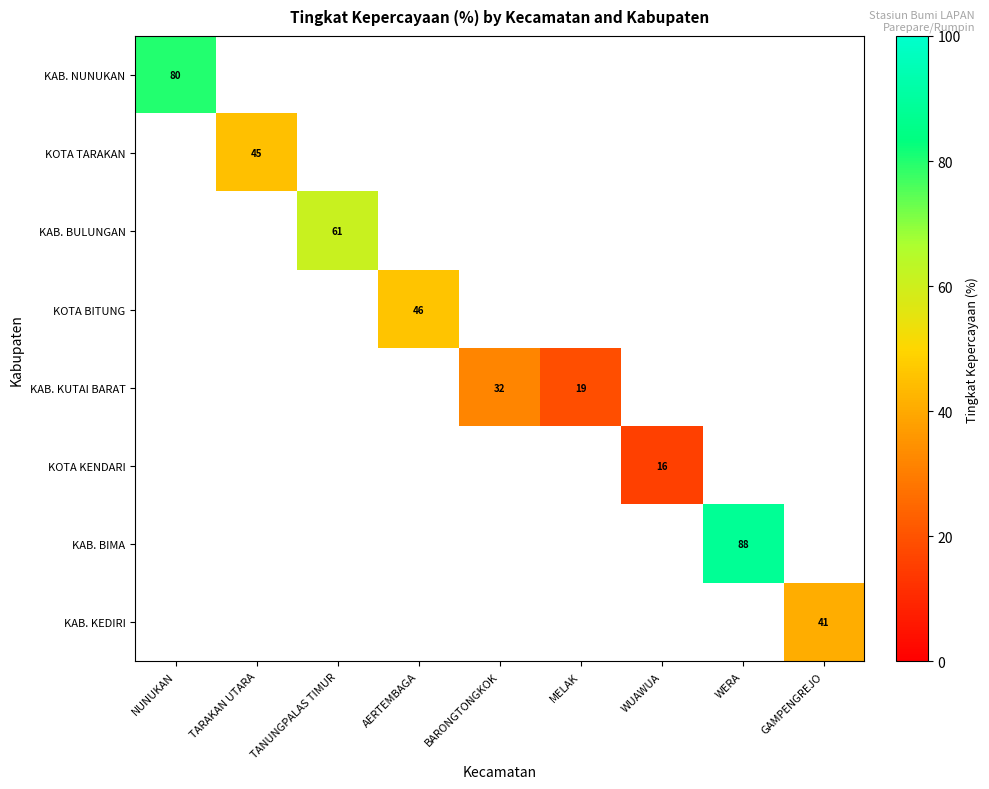

True or false: KOTA KENDARI has a value of 21 at WUAWUA.

False